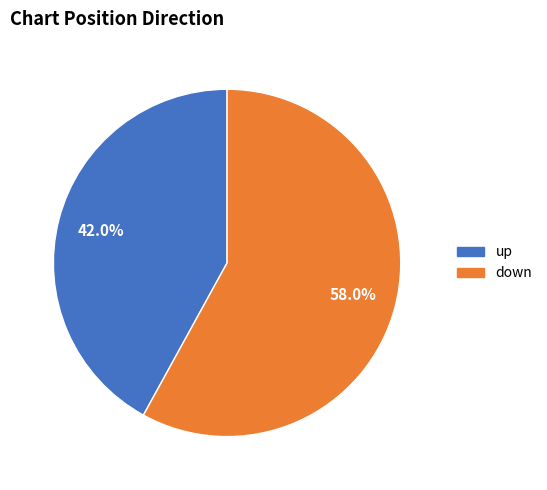

What is the ratio of the value at up to the value at down?

0.7